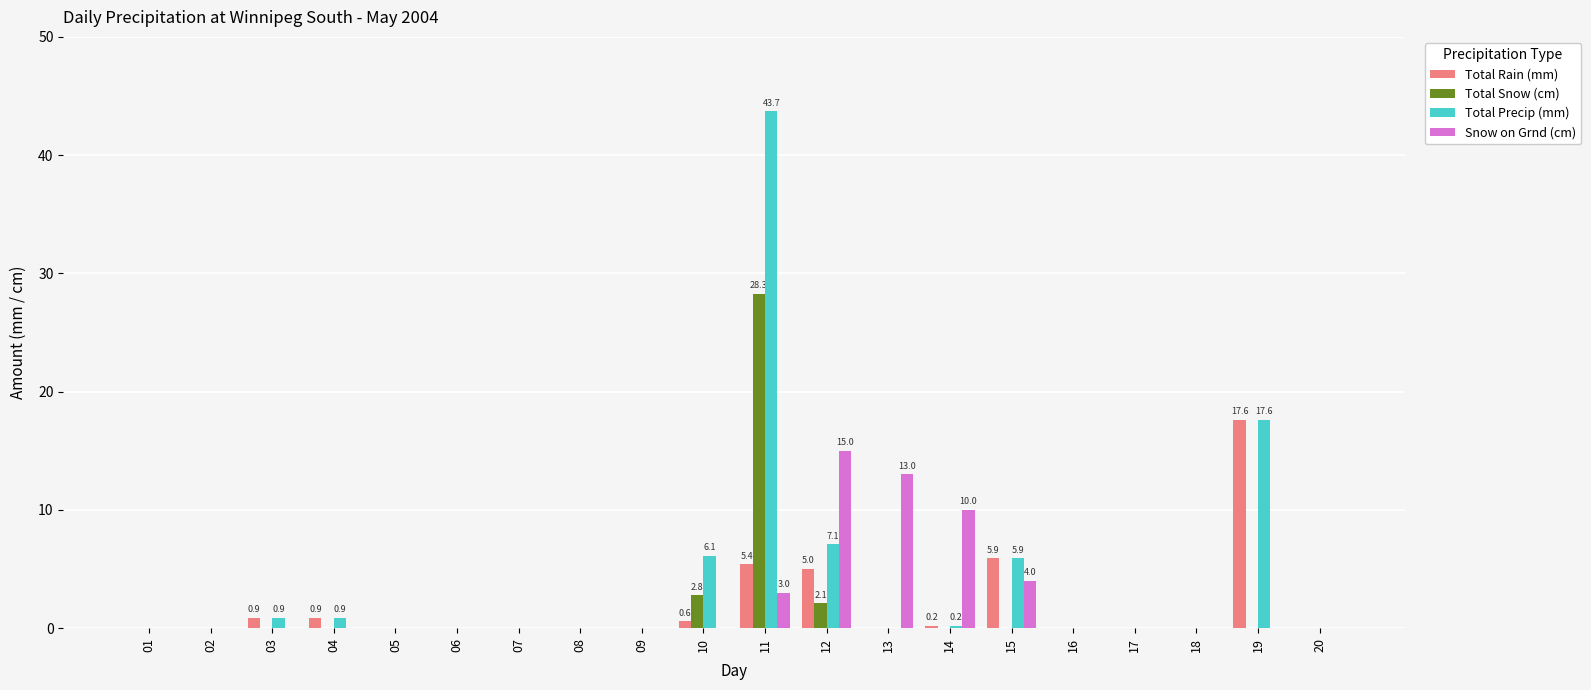

Is the value of Total Rain (mm) at 12 greater than the value of Total Snow (cm) at 08?

Yes